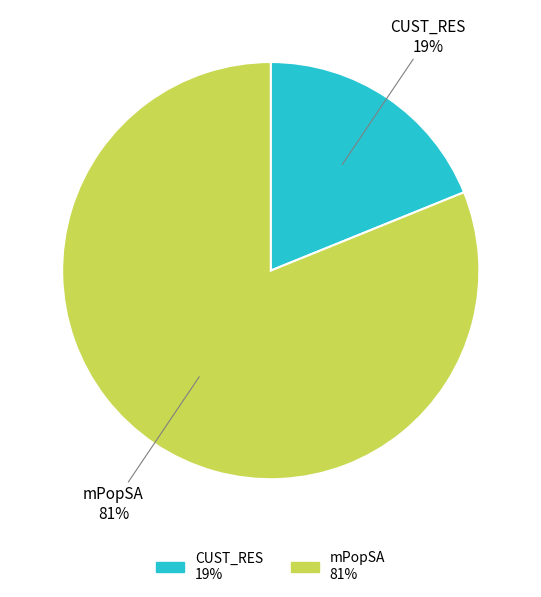

What is the ratio of the value at CUST_RES to the value at mPopSA?

0.2